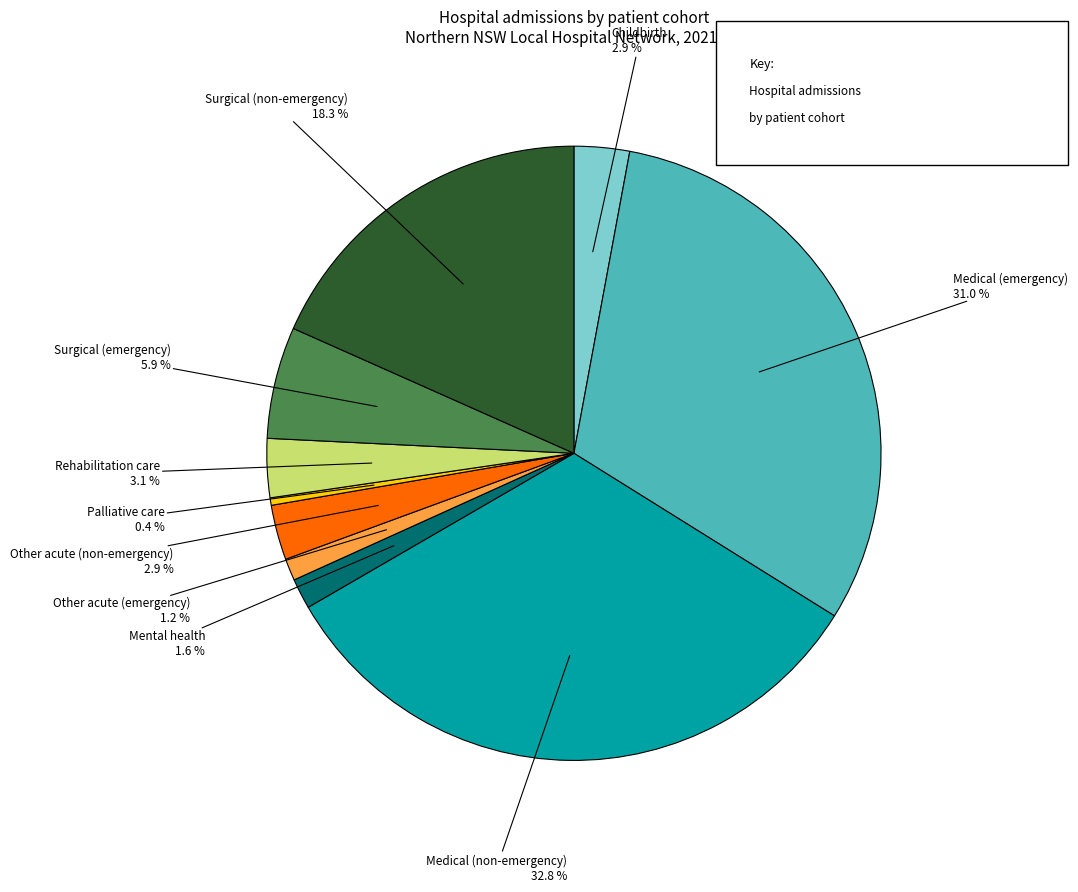

Is there a majority slice in this chart?

No